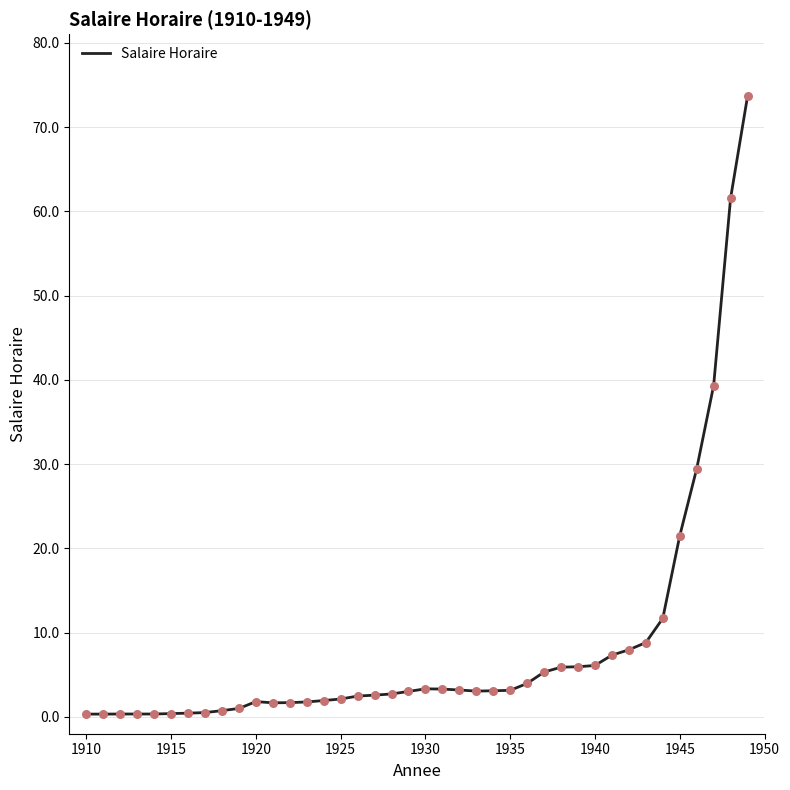

What is the maximum value shown in the chart?

73.7